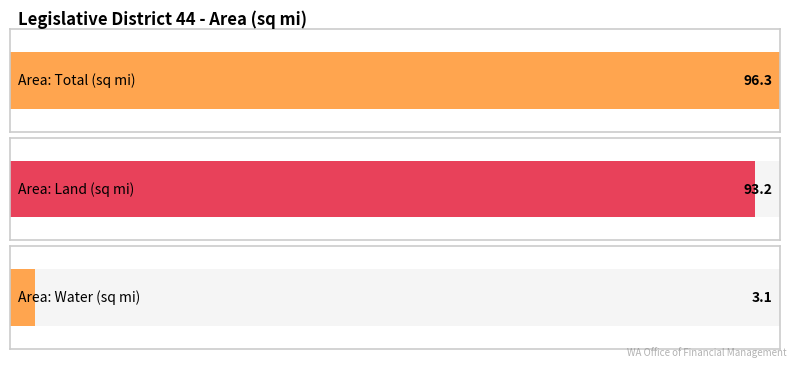

Is the value of Average utilization at Area: Land (sq mi) greater than the value of Area values at Area: Land (sq mi)?

No